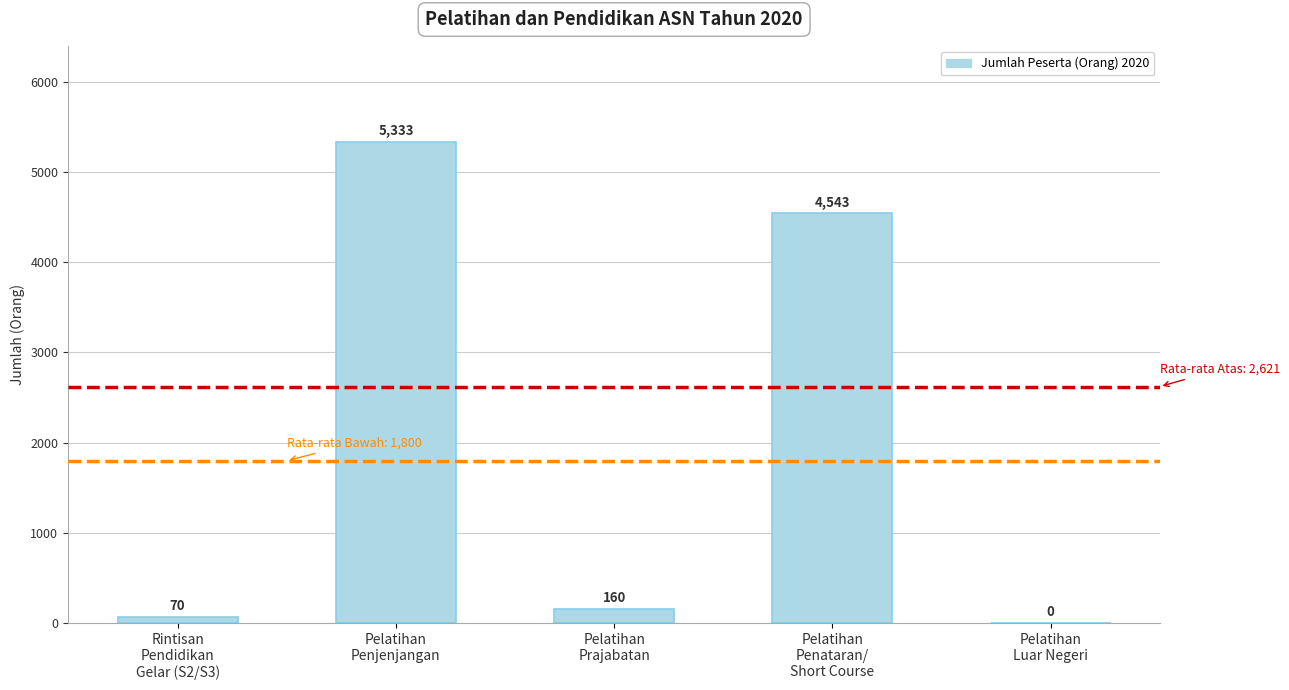

How many values are above zero?

4